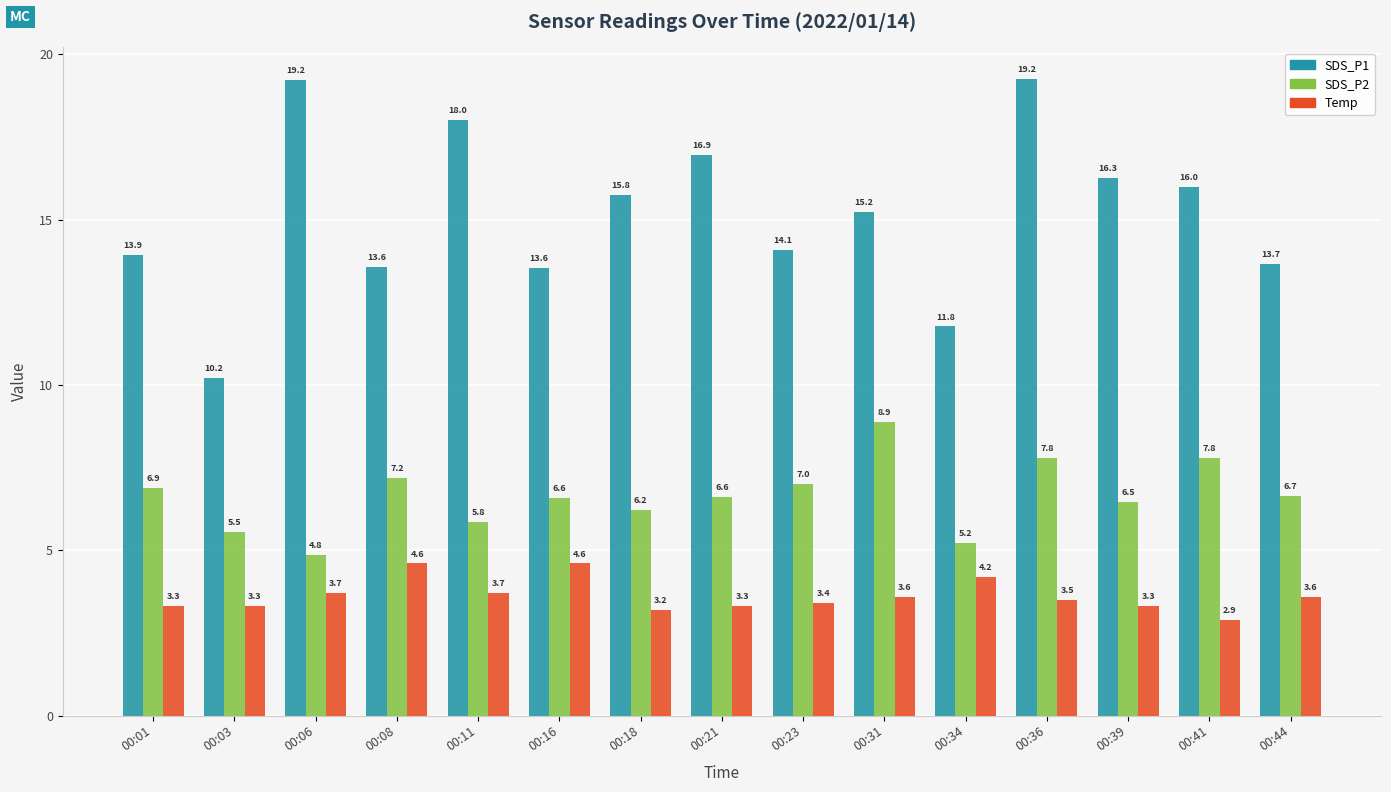

What is the value of the SDS_P2 bar at the 13th from the left?

6.5